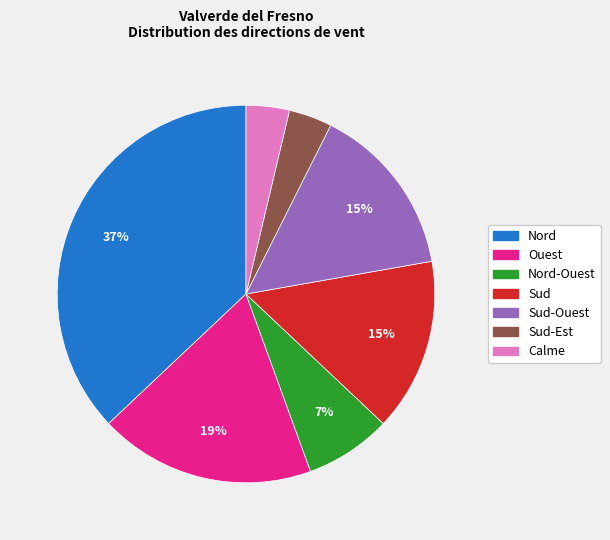

Does any single category account for the majority?

No